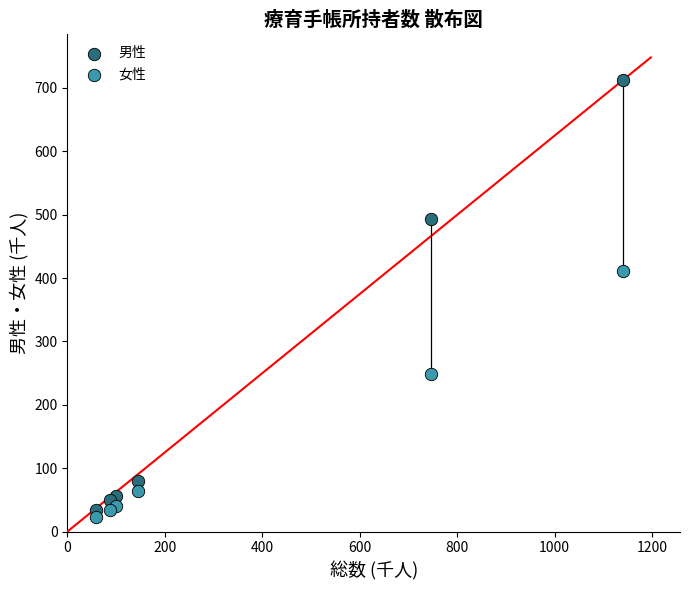

What are all the series names shown in the legend?

男性, 女性